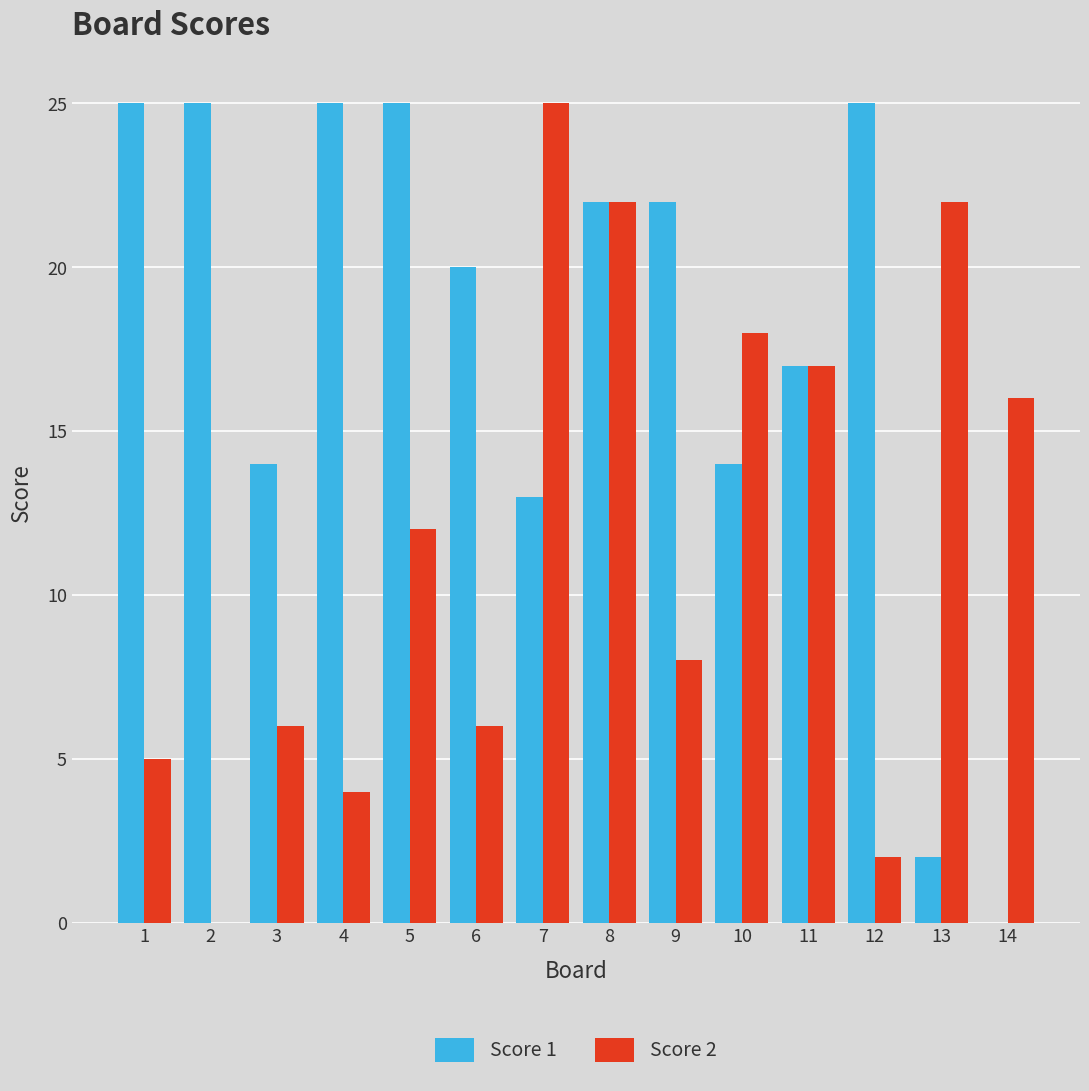

Which series changed the most between 3 and 7?

Score 2